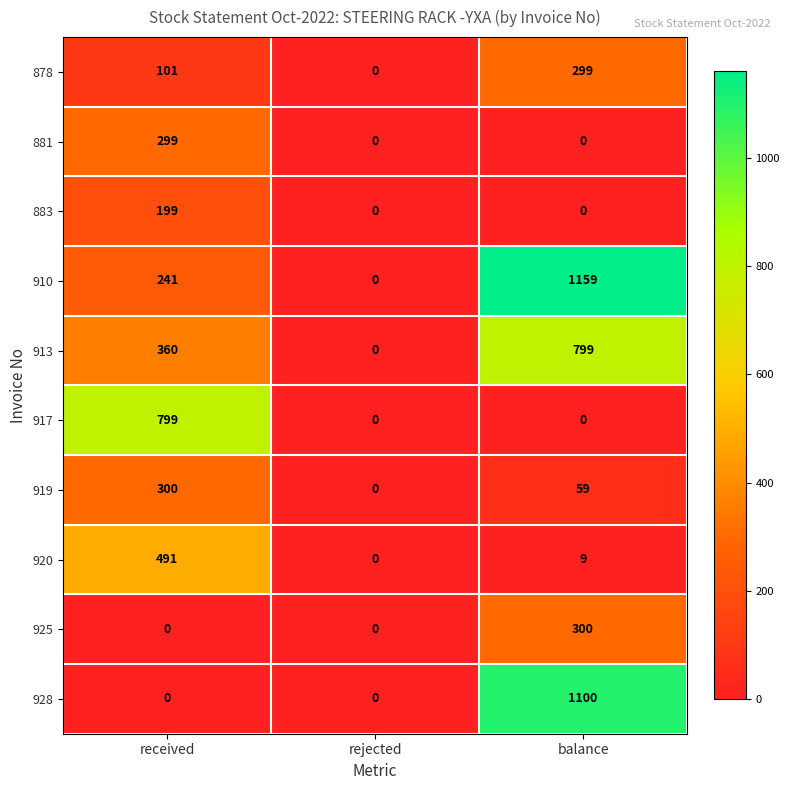

The value of 925 at rejected is 0. True or false?

True